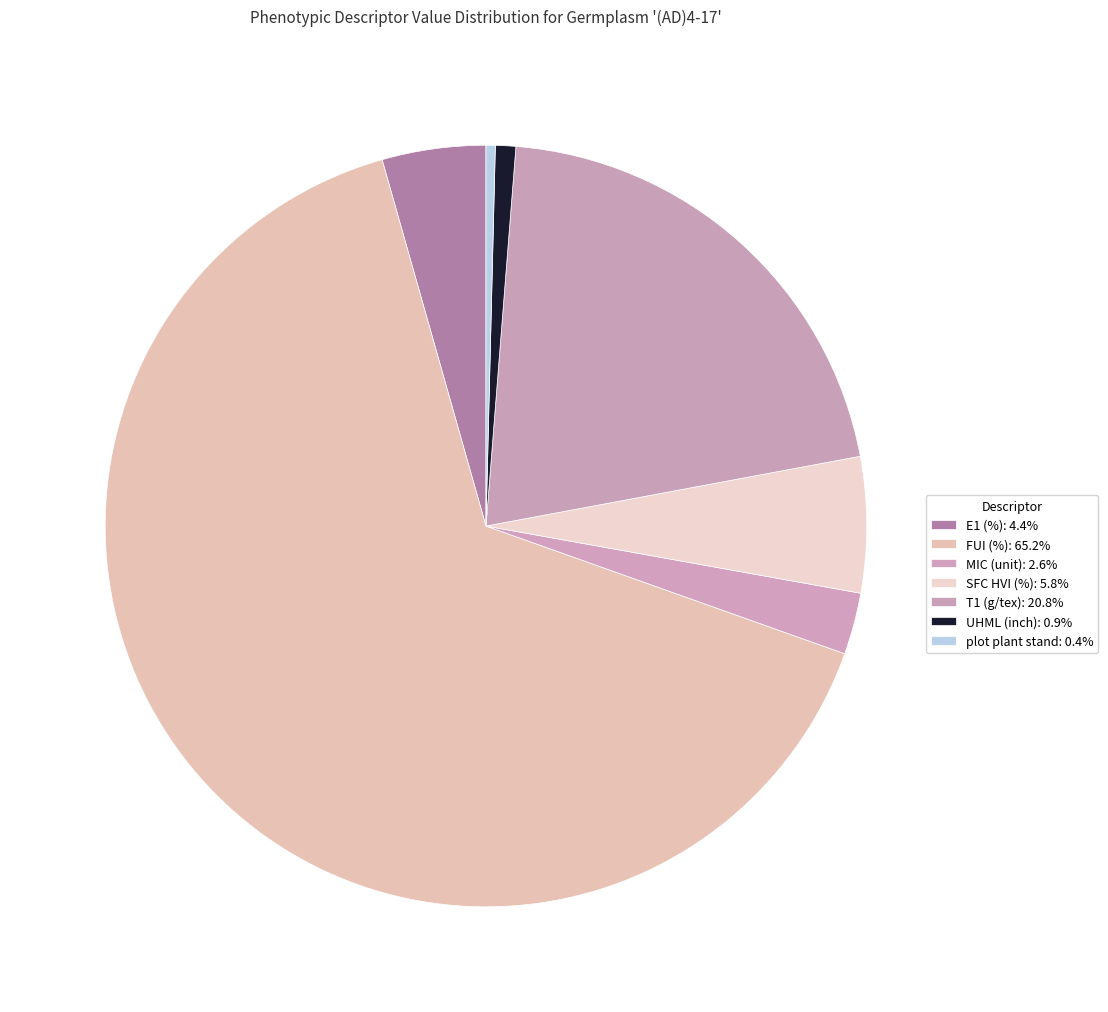

Count the number of slices in the pie.

7